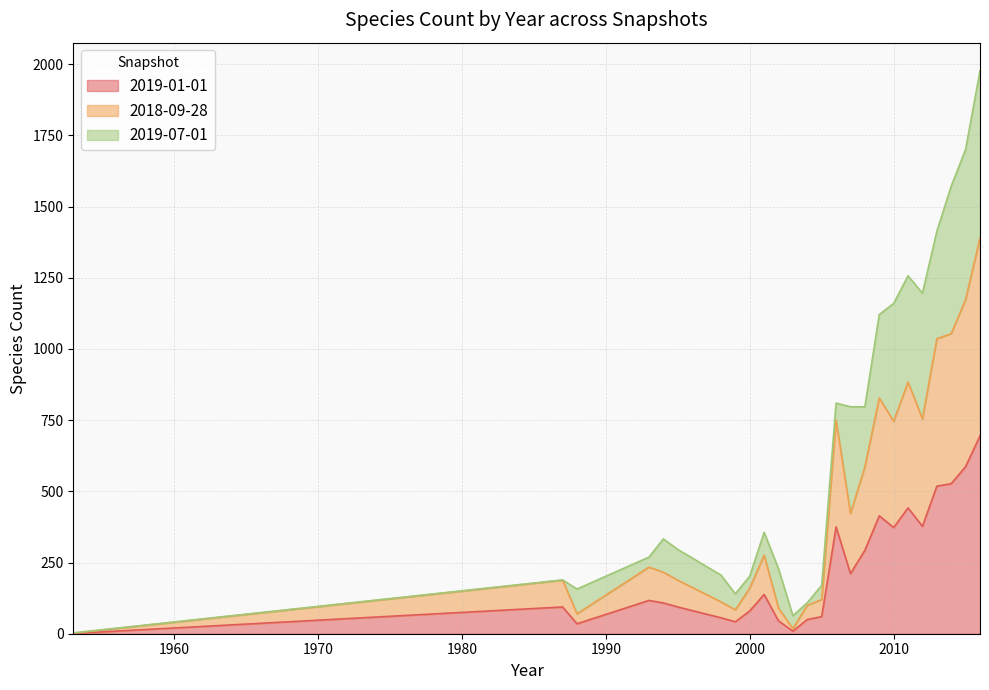

Does the chart have visible grid lines?

Yes